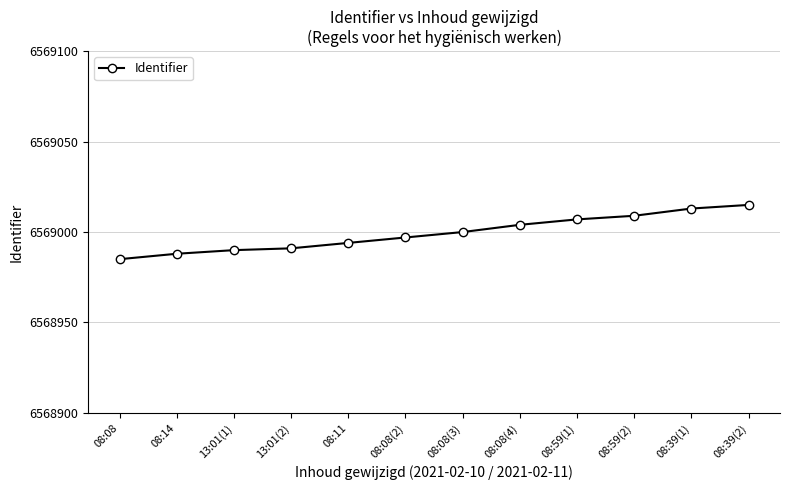

Between 08:08(2) and 08:14, which is larger?

08:08(2)